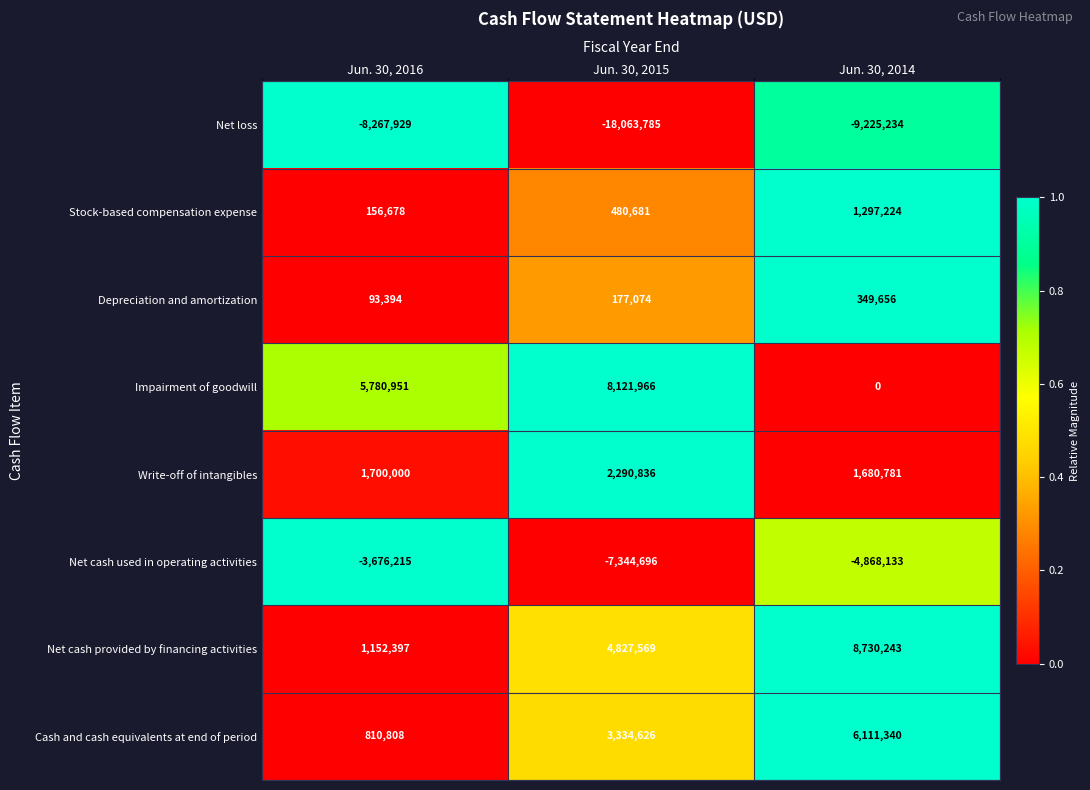

How many values in the Impairment of goodwill series are below 5780951?

1